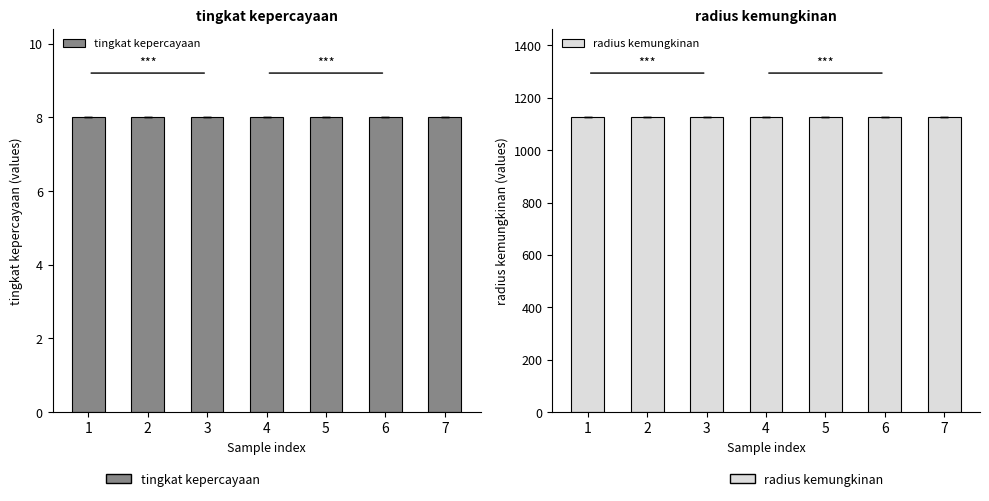

At which category is the sum across all series the highest?

1